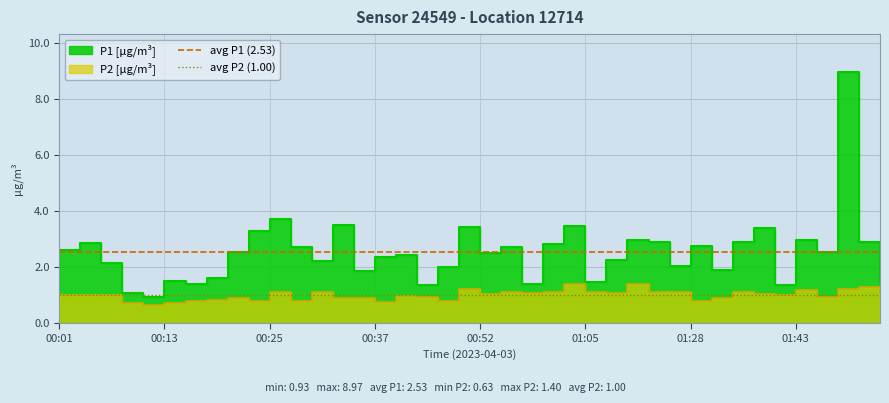

List the series in order of their overall mean, highest first.

avg P1 (2.53), avg P2 (1.00)